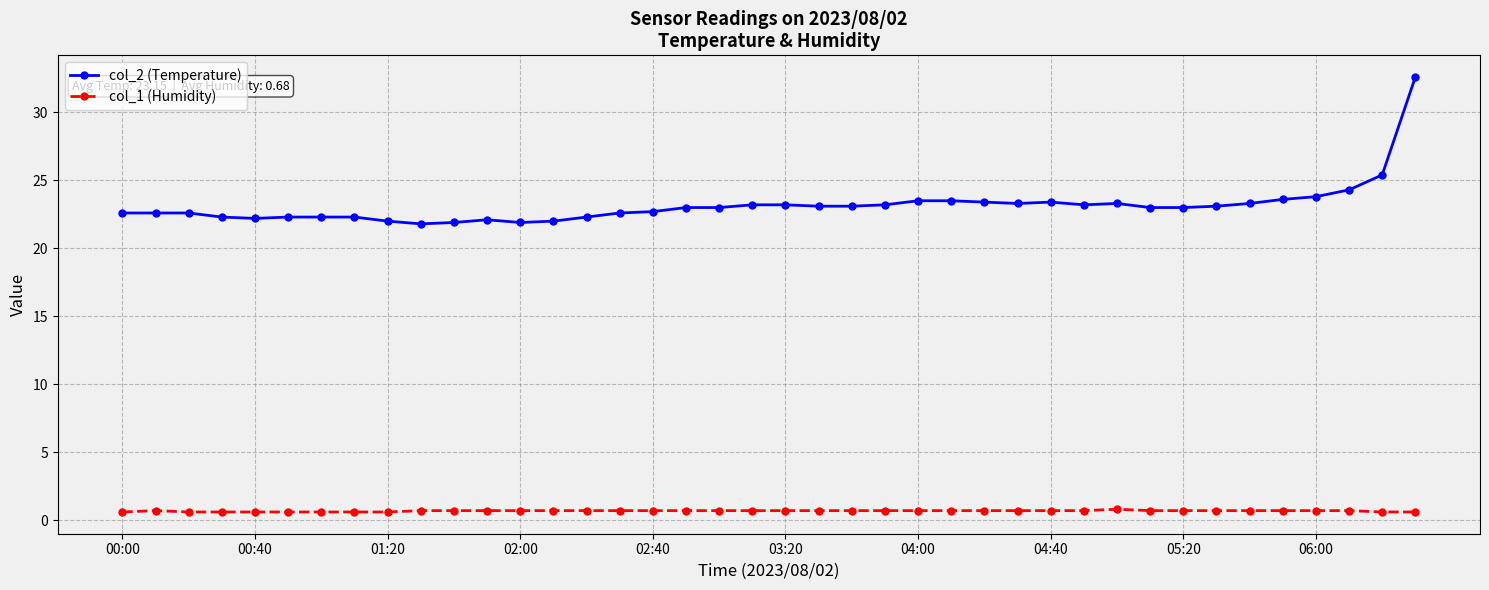

What is the highest value of the col_2 (Temperature) series?

32.6